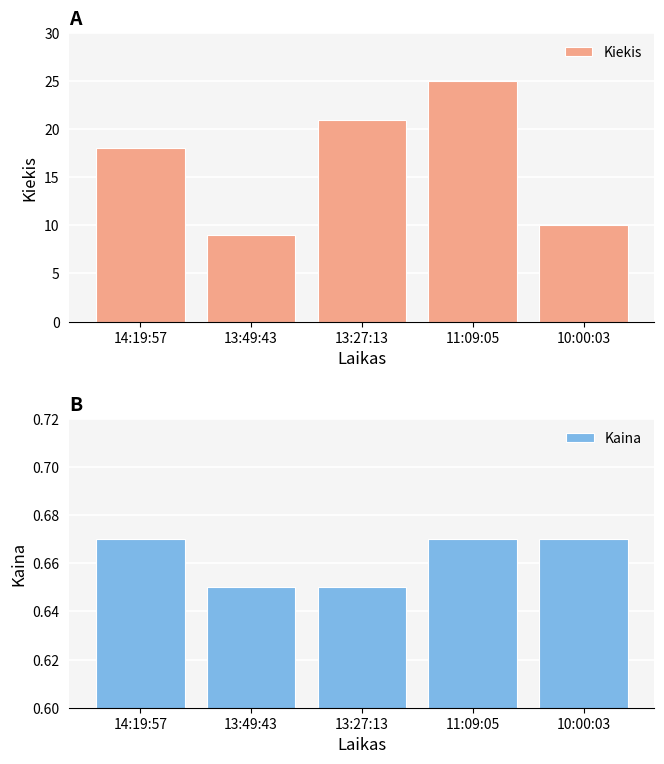

At how many categories does at least one series exceed 24?

1